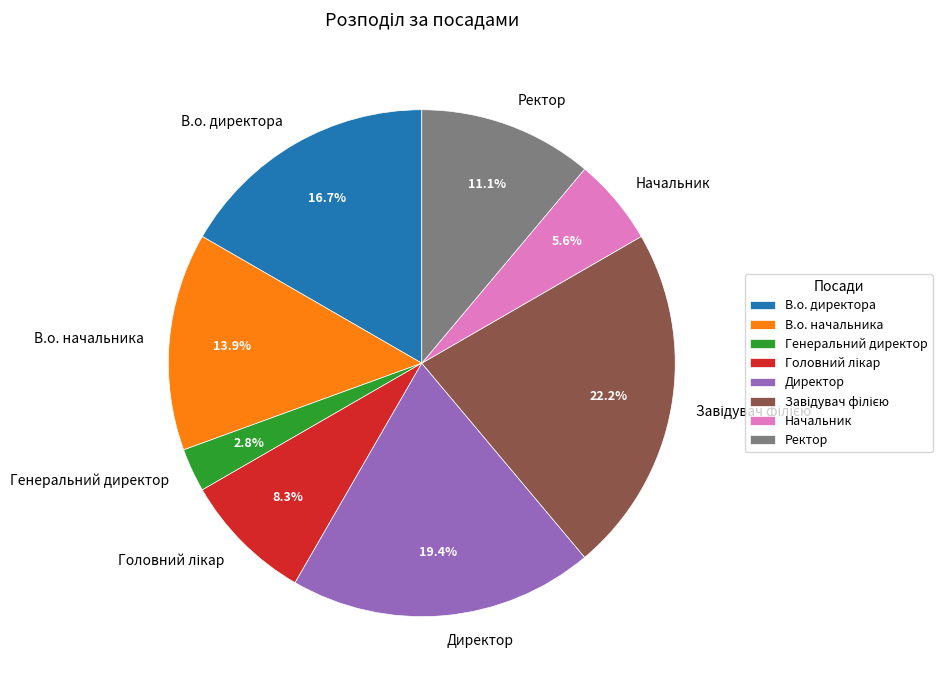

Do Ректор and Директор together represent more than half of the pie?

No